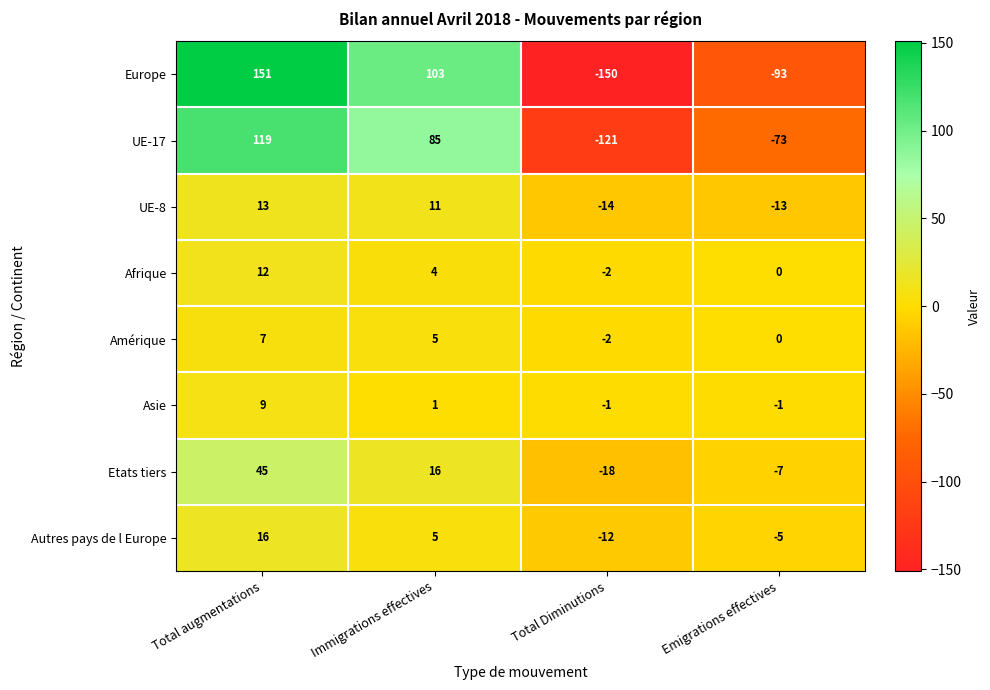

Read the Asie value at Total augmentations.

9